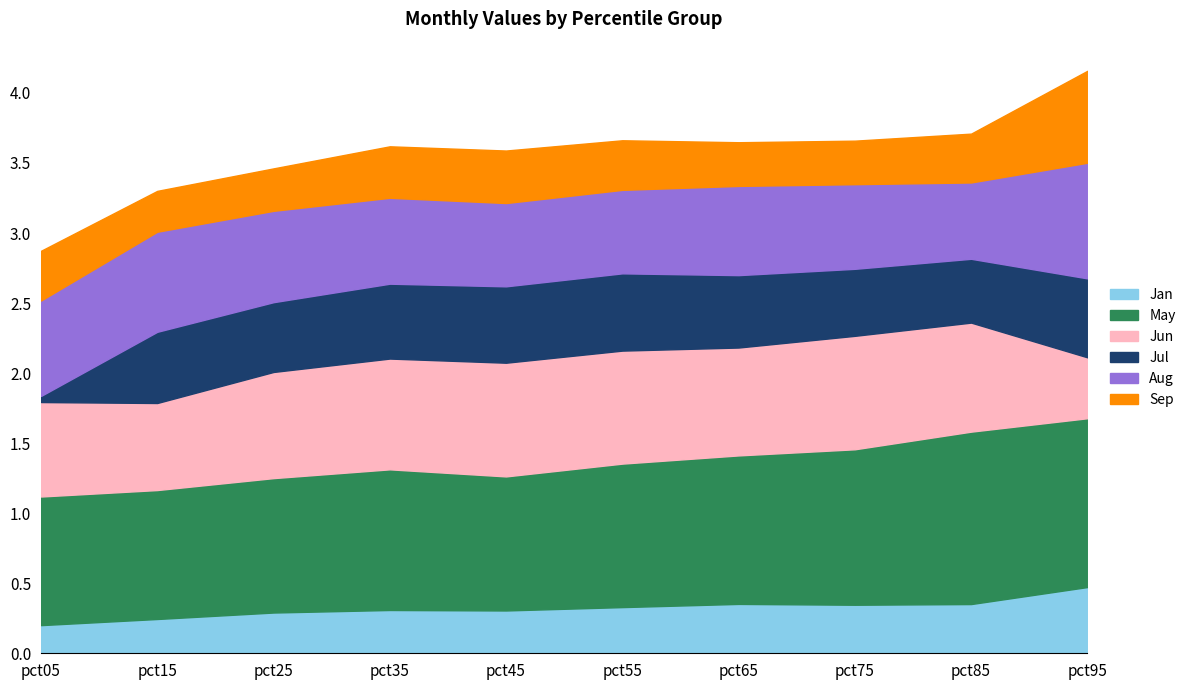

Does the chart have visible grid lines?

No